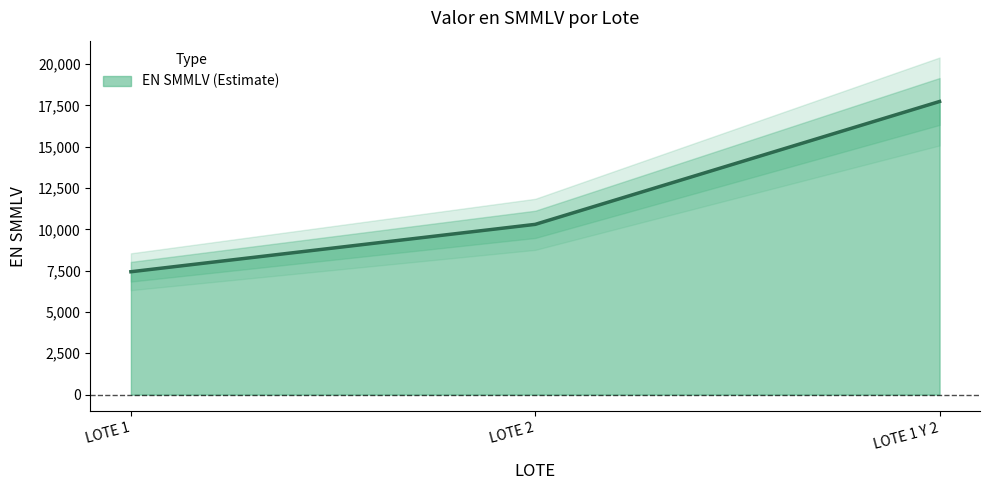

What is the label of the 1st point from the left?

LOTE 1